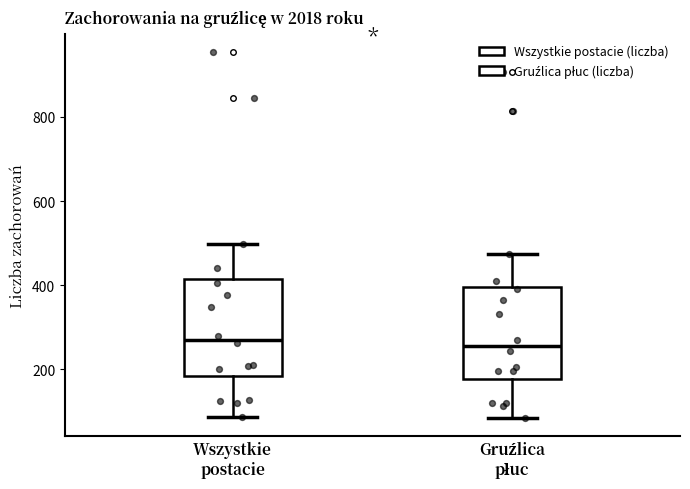

Reading left to right, read every box against the y-axis: the position of its median line, the range the box covers, and the ends of its whiskers. The values are not printed on the chart, so give them approximately, as read against the axis.

Wszystkie postacie: median 280, box 180 to 420, whiskers 80 to 500
Gruźlica płuc: median 260, box 180 to 400, whiskers 80 to 480